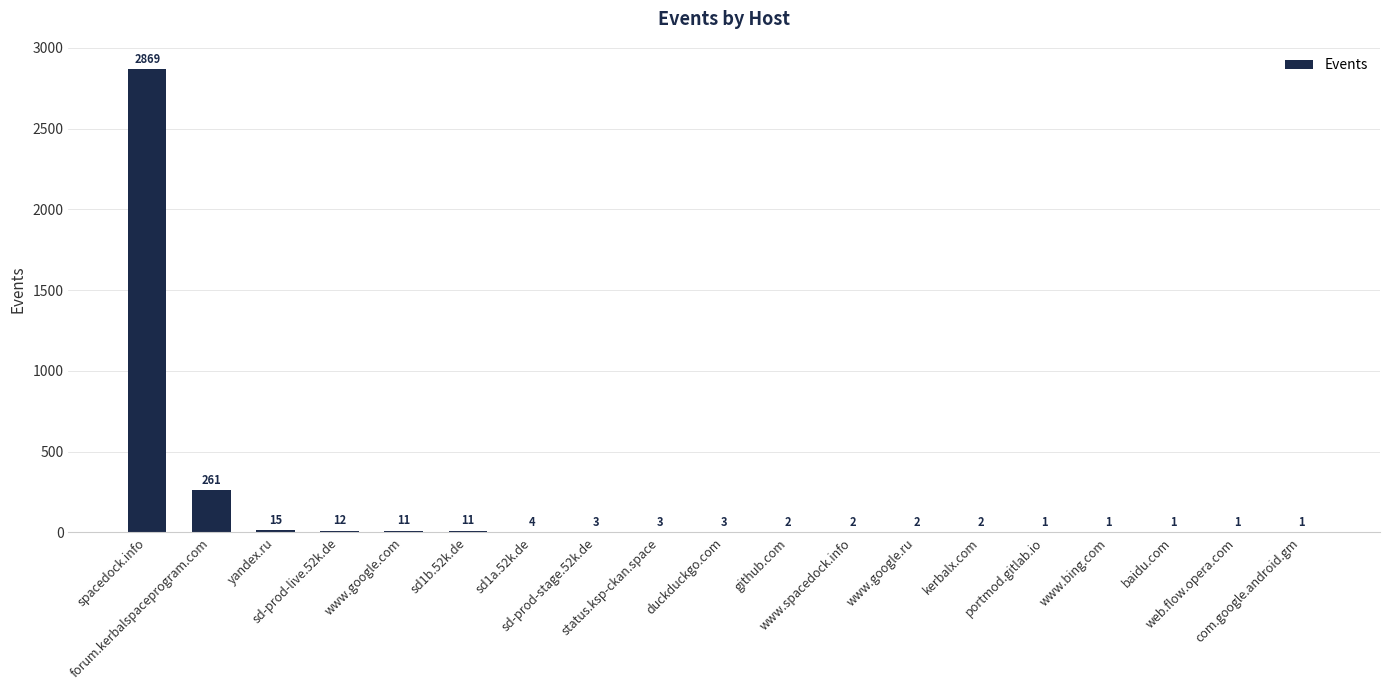

What is the sum of all values?

3205